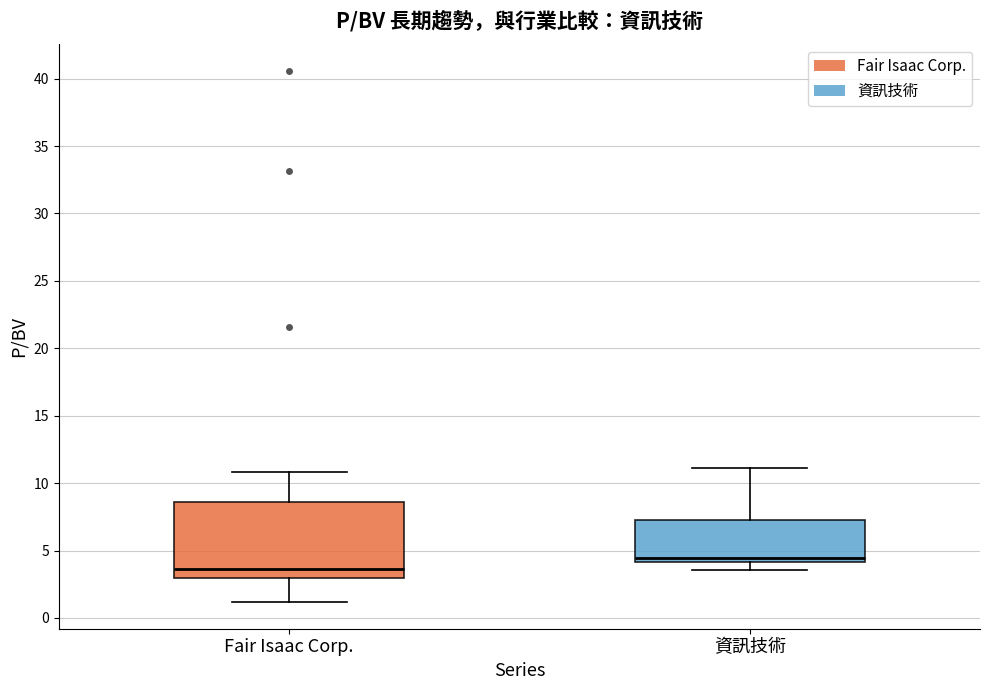

Reading left to right, read every box against the y-axis: the position of its median line, the range the box covers, and the ends of its whiskers. The values are not printed on the chart, so give them approximately, as read against the axis.

Fair Isaac Corp.: median 3.5, box 3.0 to 8.5, whiskers 1.0 to 11.0
資訊技術: median 4.5, box 4.0 to 7.5, whiskers 3.5 to 11.0